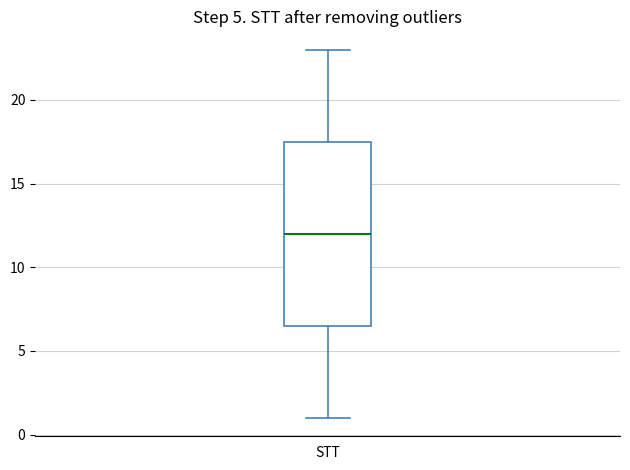

Transcribe this box plot: give where the median line is, the range the box spans, and where the two whiskers end, as read against the y-axis. The values are not printed on the chart, so give them approximately, as read against the axis.

median 12.0, box 6.5 to 17.5, whiskers 1.0 to 23.0